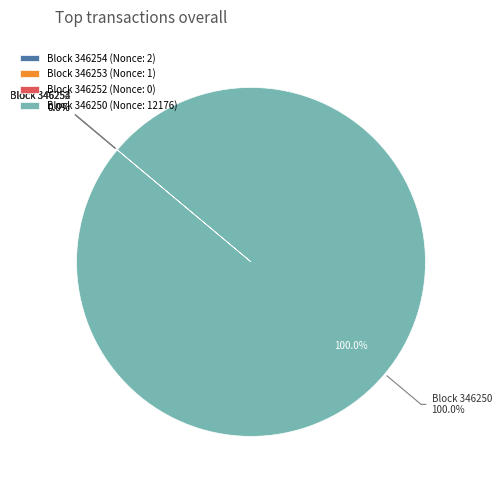

Does any single category account for the majority?

Yes